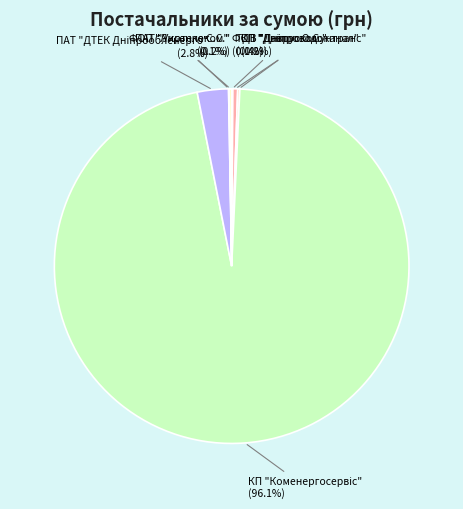

To the nearest percent, what is the difference between the largest and smallest slice percentages?

96%